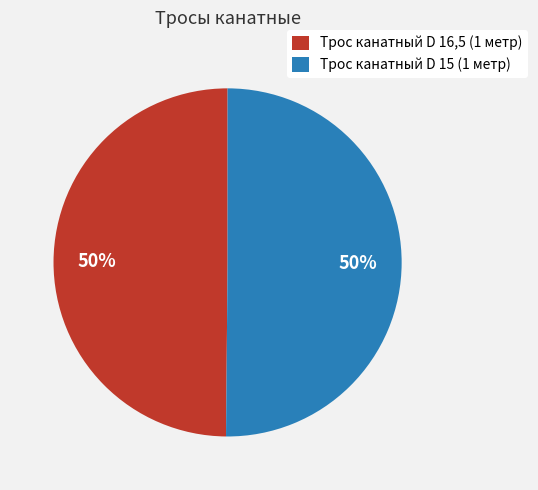

What percentage is the Трос канатный D 16,5 (1 метр) slice, to the nearest percent?

50%